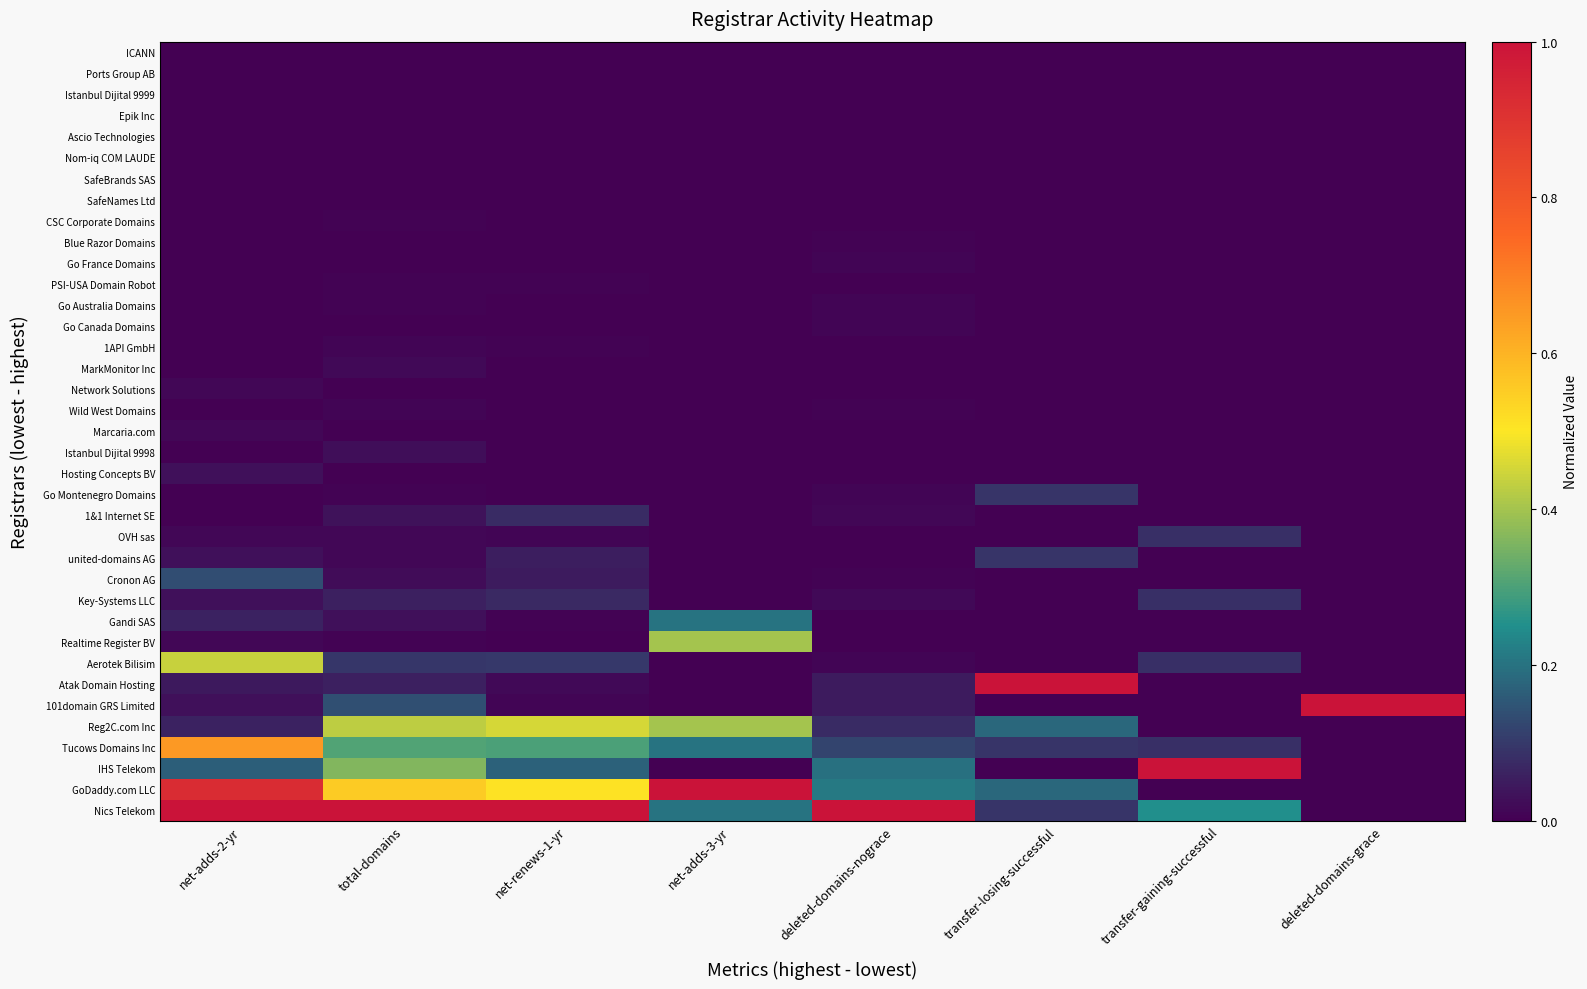

What is the total value across all series at deleted-domains-nograce?

1.8